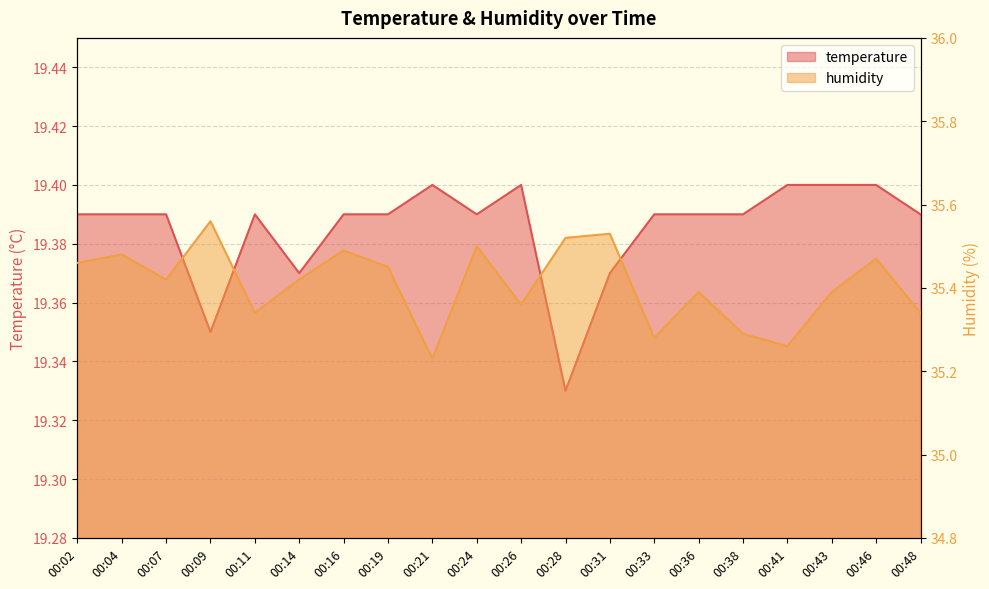

True or false: humidity and temperature intersect in this chart.

False